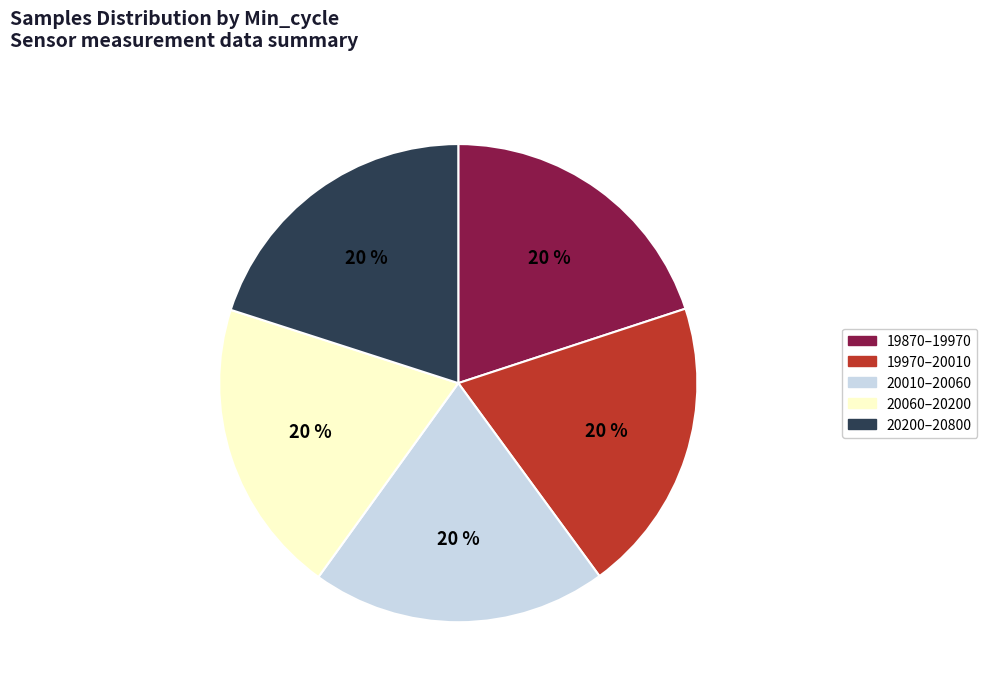

How many segments does this pie chart have?

5